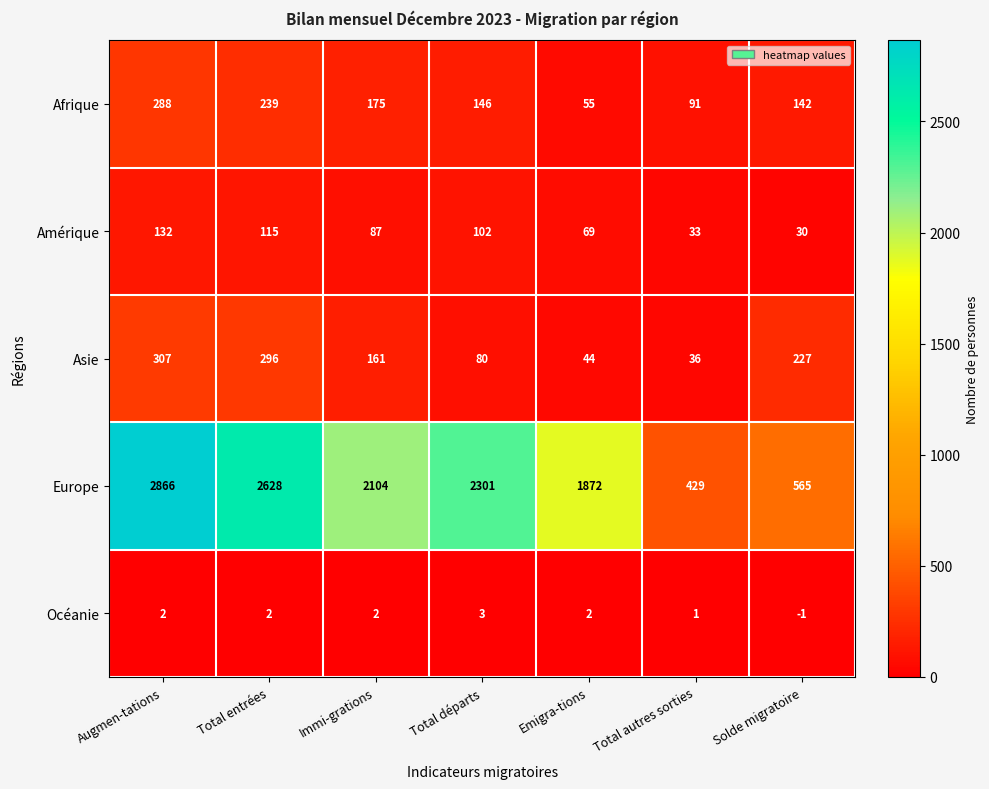

What is the difference between the Afrique values at Immi-grations and Augmen-tations?

113